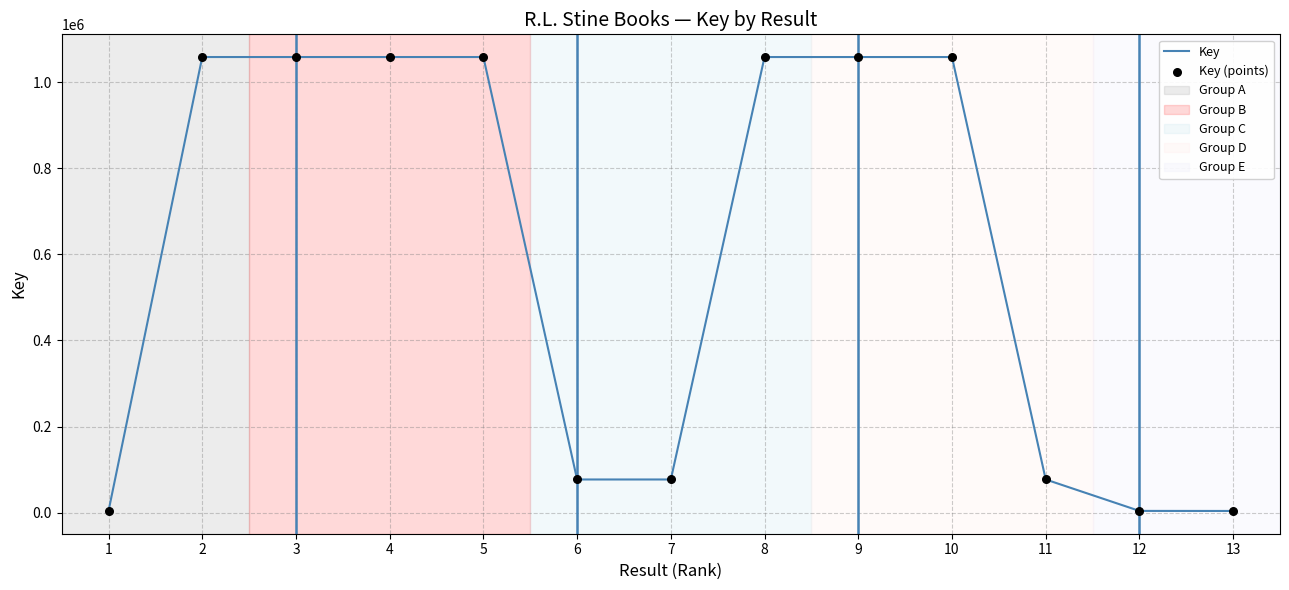

Approximately how many times larger is the value at 4 compared to 6?

13.8